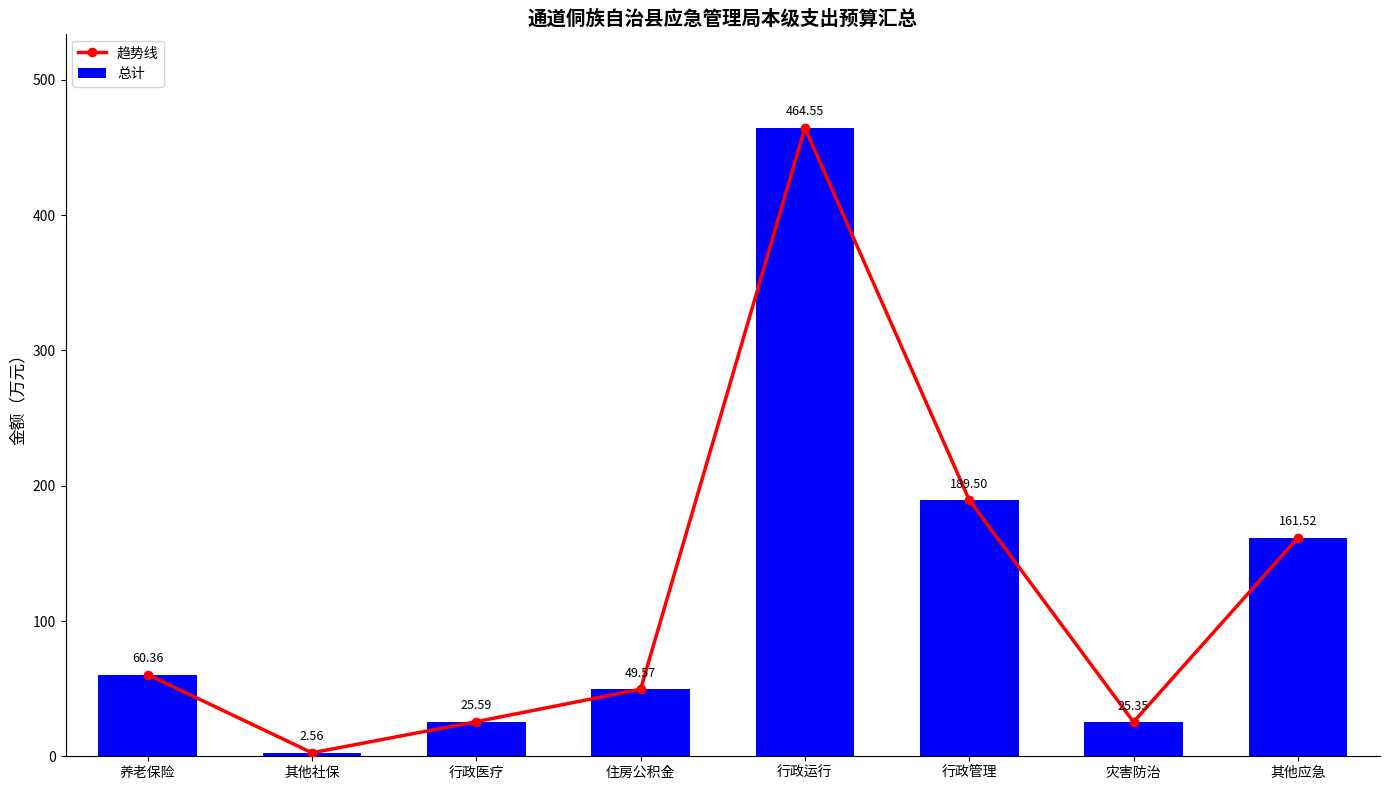

What is the label of the 8th bar from the left?

其他应急